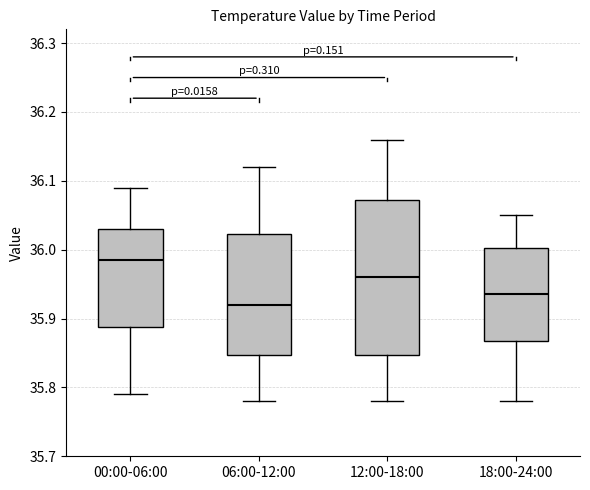

Comparing the boxes themselves (not the whiskers), which one is the tallest?

12:00-18:00